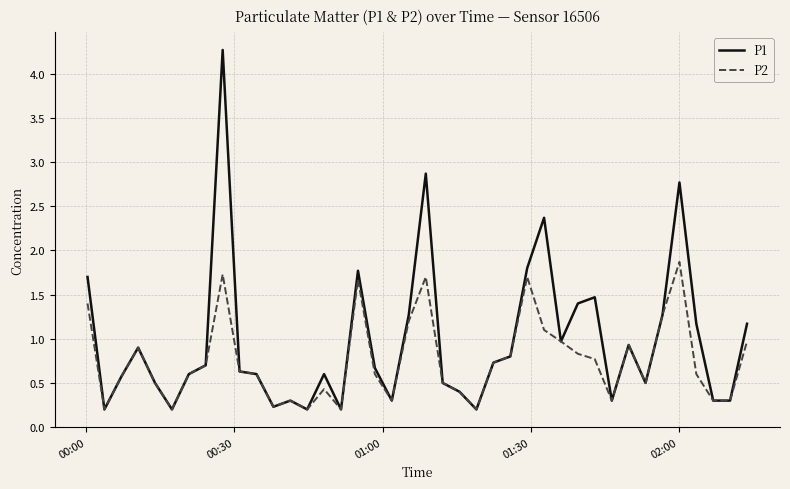

What is the highest value of the P1 series?

4.3